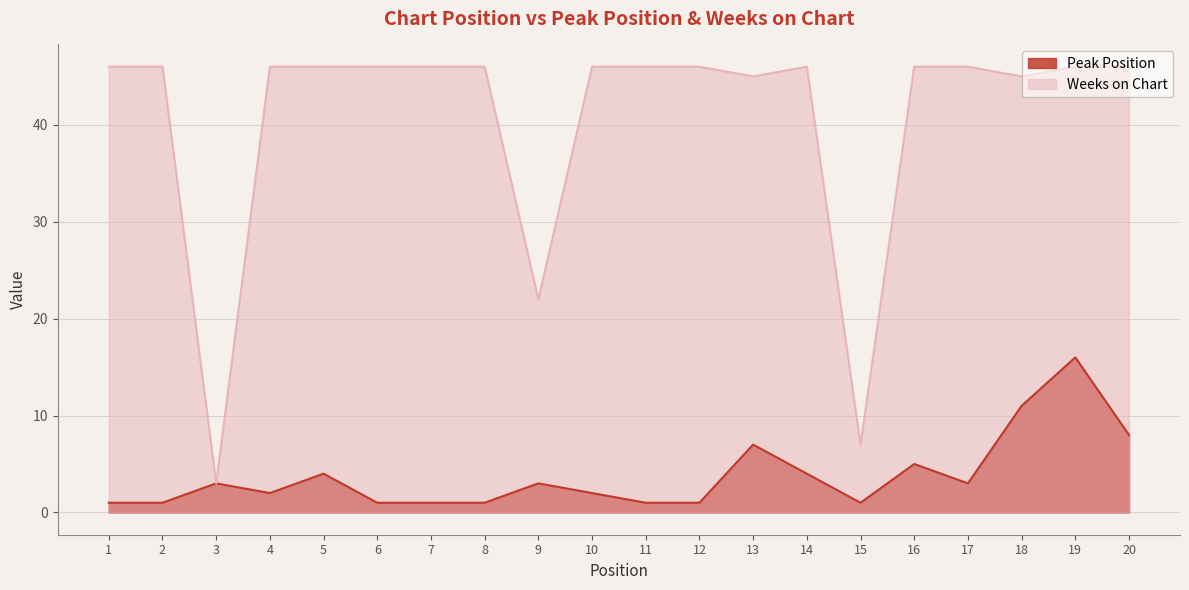

At which label is Peak Position closest to 8?

20